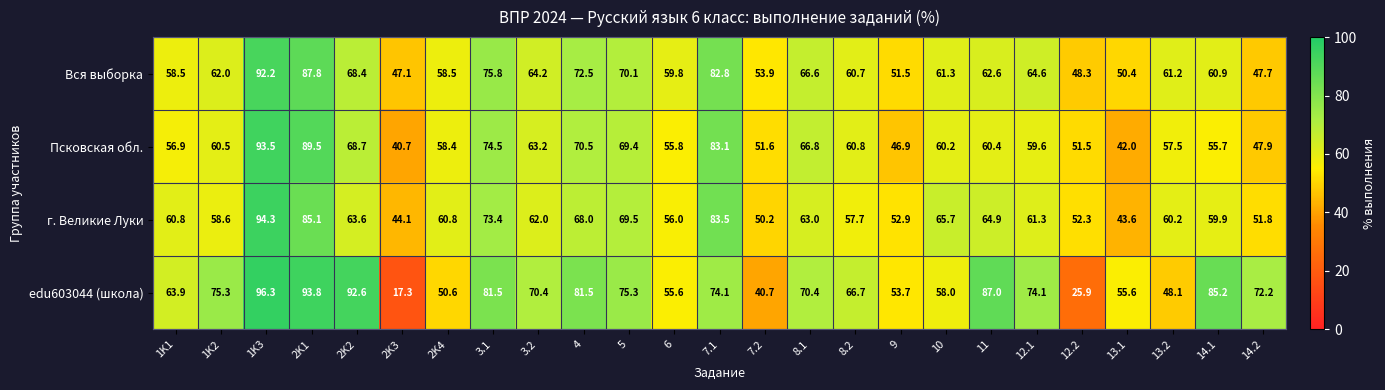

What is the greatest value displayed?

96.3